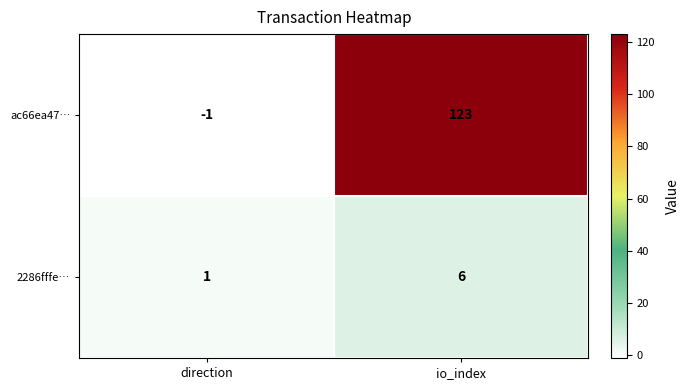

What is the average value of the 2286fffe… series?

4